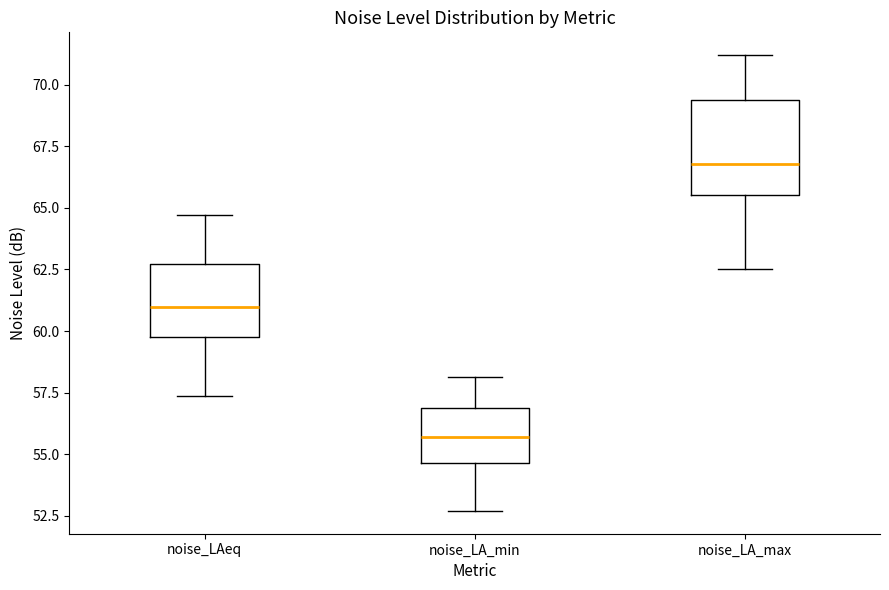

Which box is the tallest, from its lower edge to its upper edge?

noise_LA_max